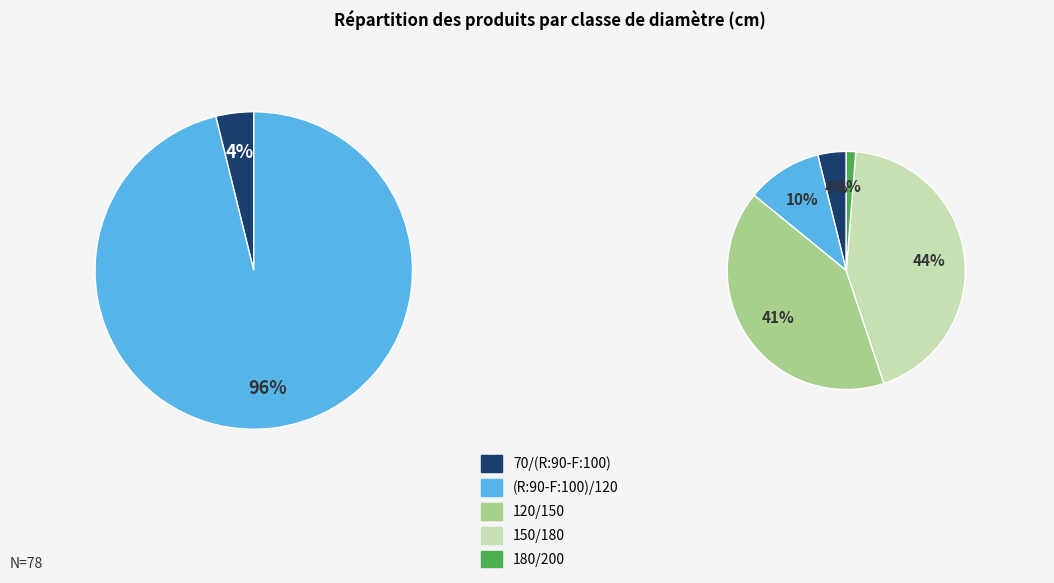

How many segments does this pie chart have?

5